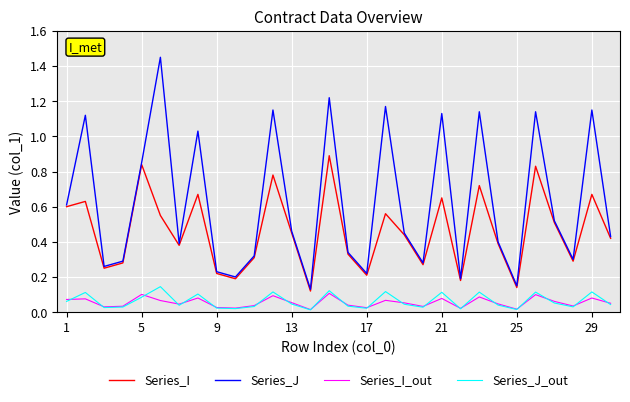

Which series has the largest range (max minus min)?

Series_J